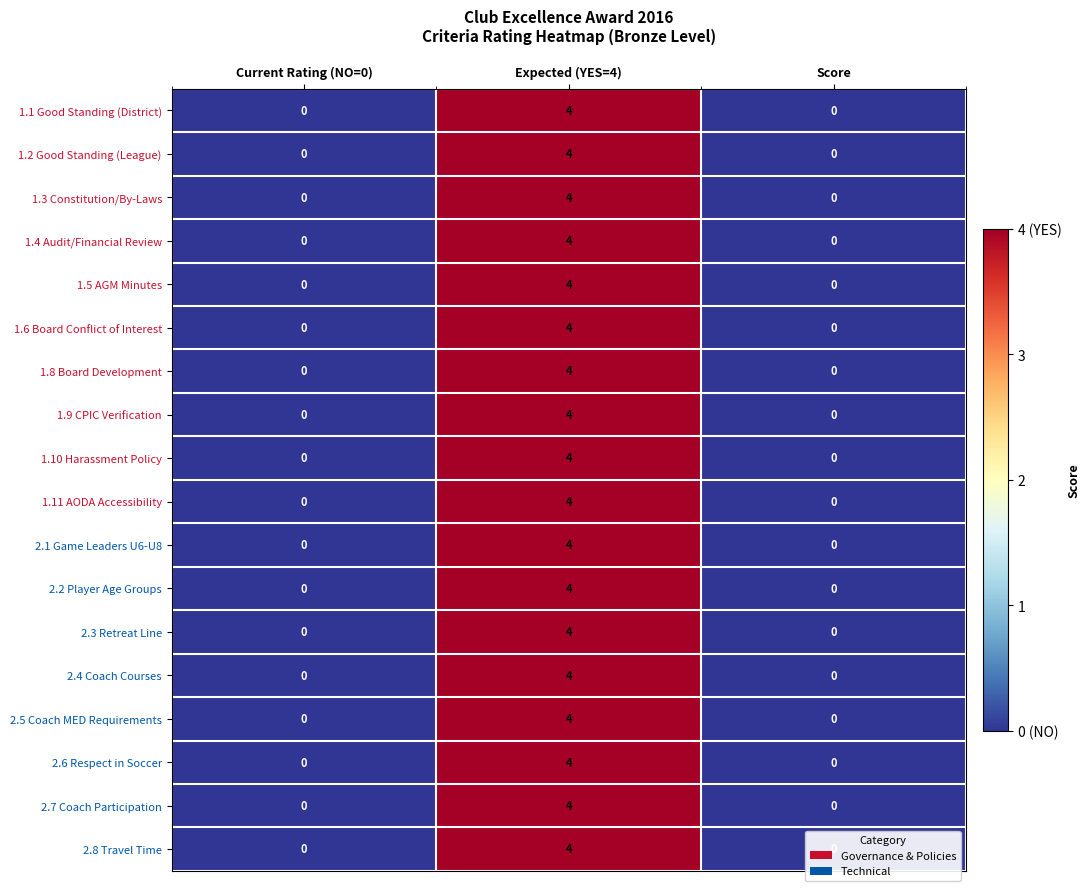

At which category does the chart reach its peak across all series?

Expected (YES=4)